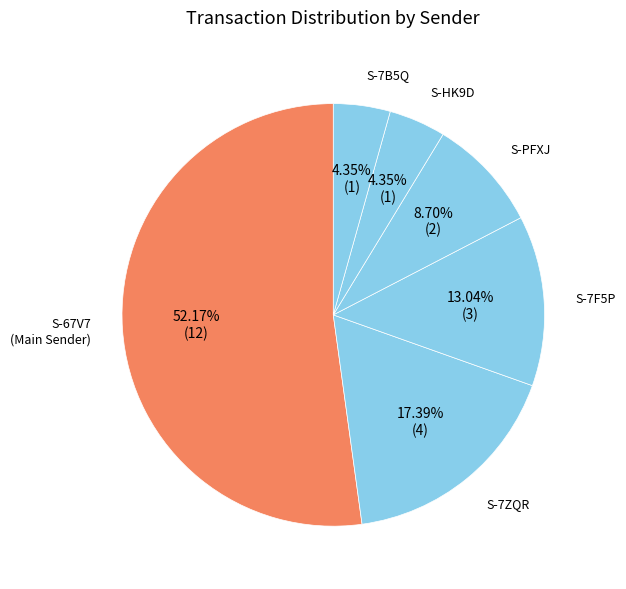

How many slices are in this pie chart?

6